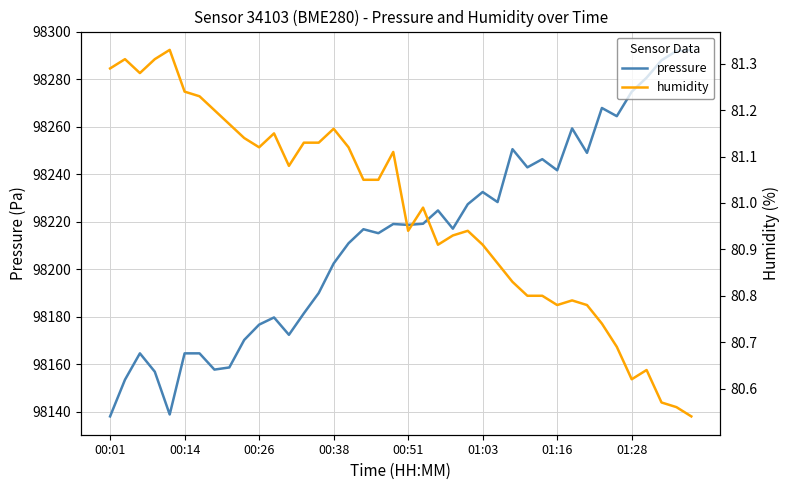

The value of humidity at 11 is 138.8. True or false?

False